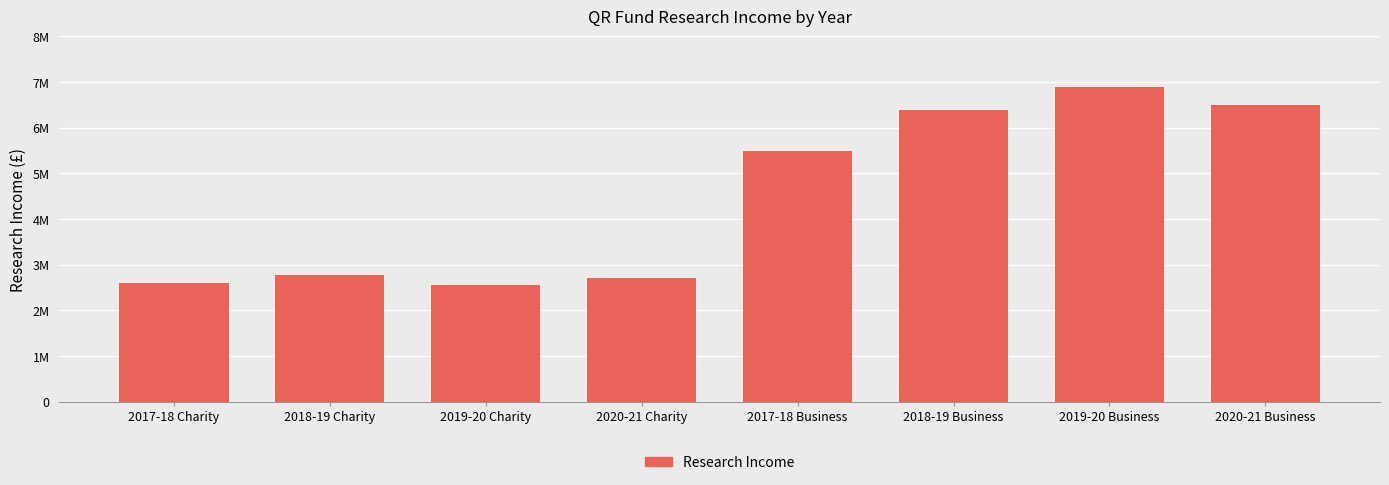

Is it true that the value at 2017-18 Business is 3776099?

False